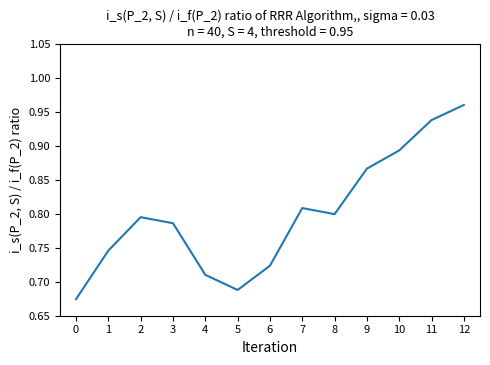

The chart shows a value of 0.5 at 1. True or false?

False